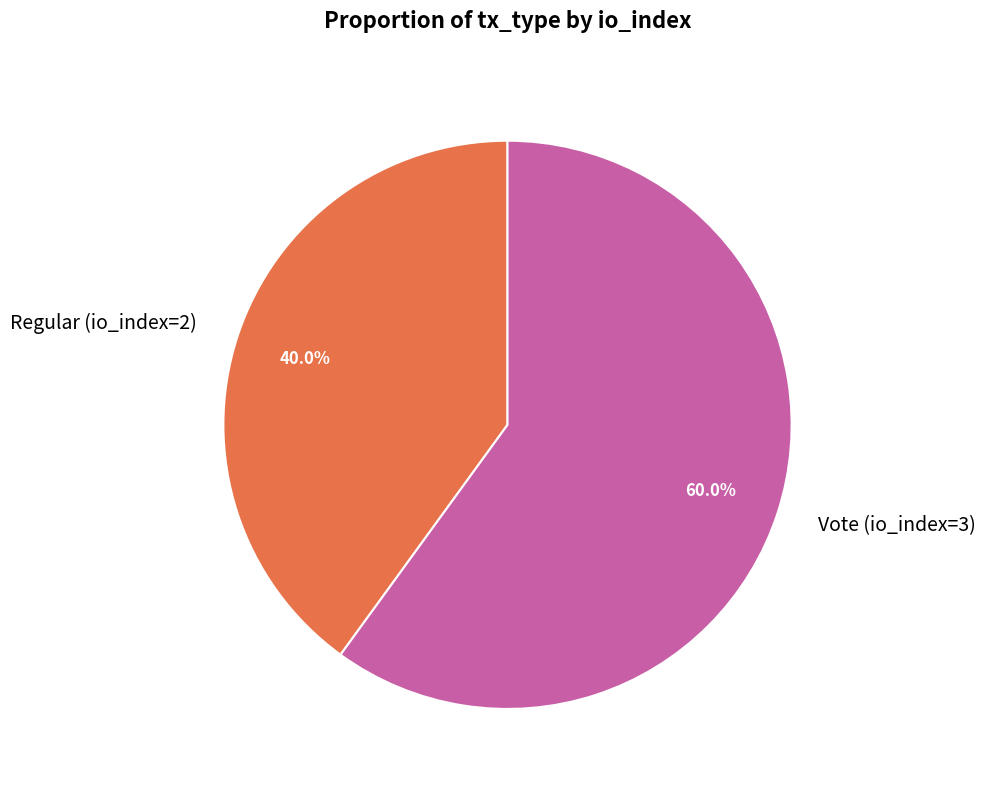

Is the sum of Vote (io_index=3) and Regular (io_index=2) greater than half?

Yes